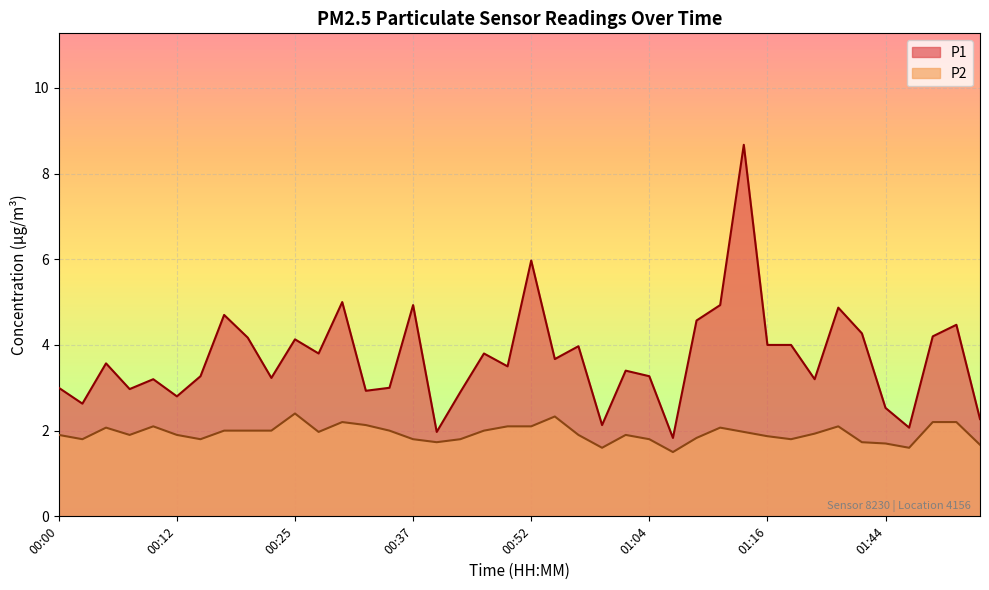

True or false: P1 and P2 intersect in this chart.

False